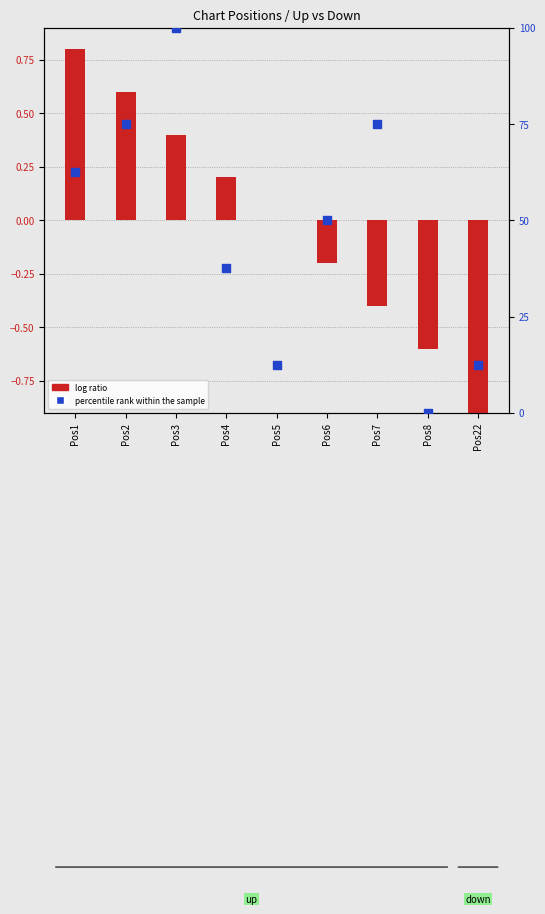

Which series reaches the minimum Y coordinate?

log ratio